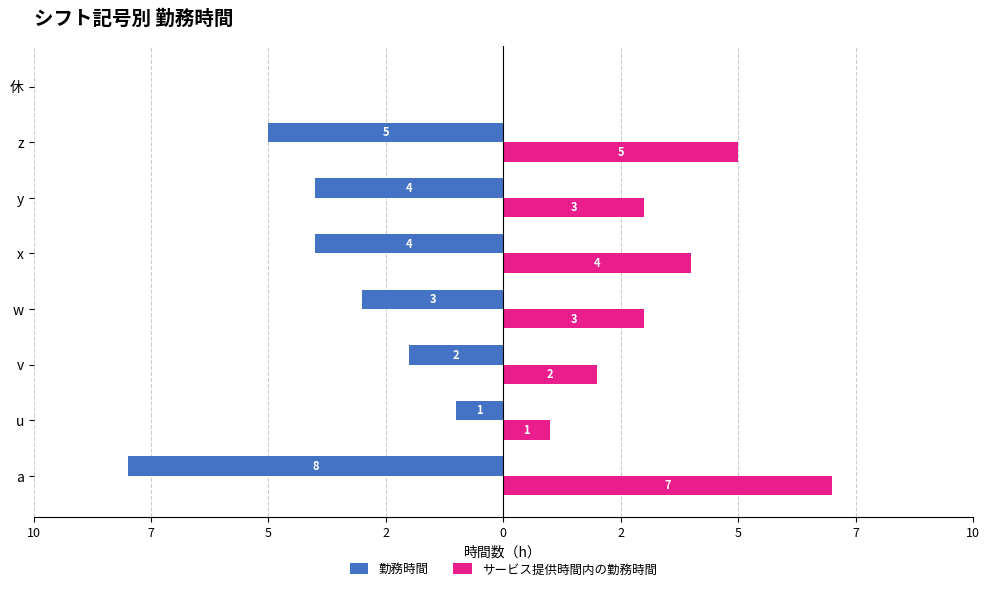

What are all the series names shown in the legend?

勤務時間, サービス提供時間内の勤務時間